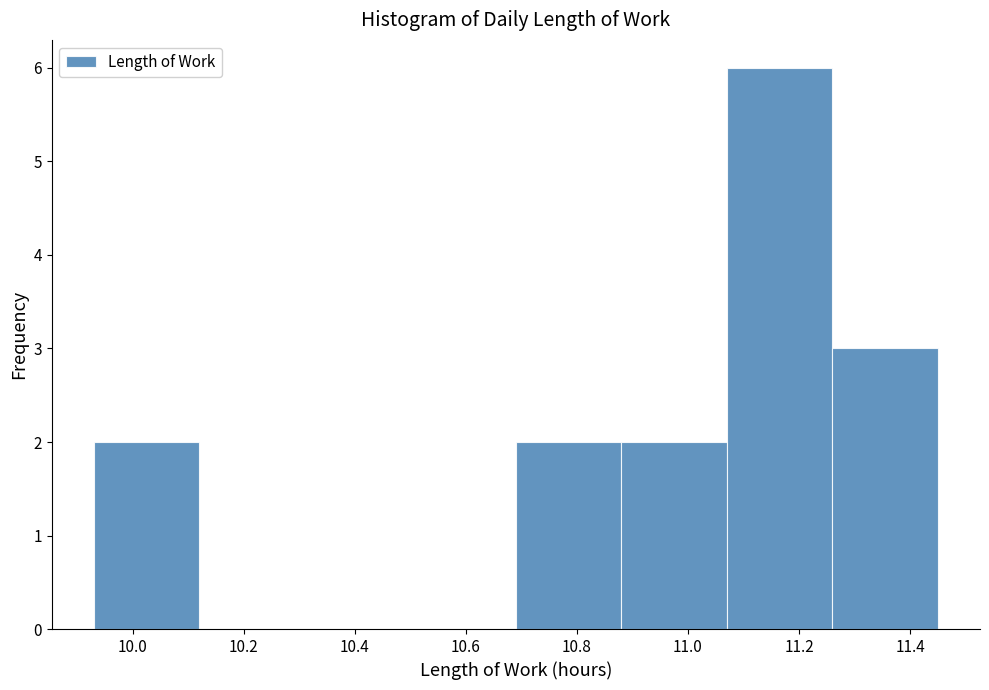

Reading left to right, list every bar in this chart as the range it spans on the x-axis followed by its height. Neither the bar edges nor the heights are printed on the chart, so give them approximately, as read against the axes.

9.93 to 10.12: 2
10.12 to 10.31: 0
10.31 to 10.50: 0
10.50 to 10.69: 0
10.69 to 10.88: 2
10.88 to 11.07: 2
11.07 to 11.26: 6
11.26 to 11.45: 3